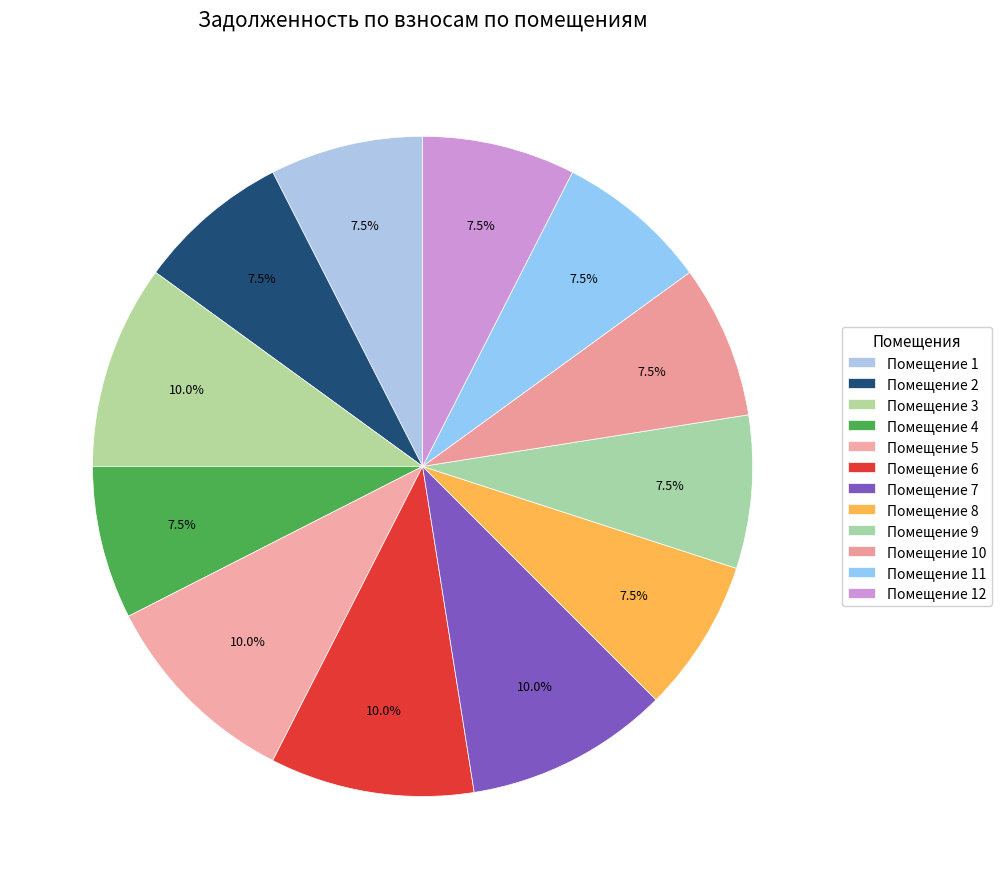

To the nearest percent, what is the average slice percentage?

8%